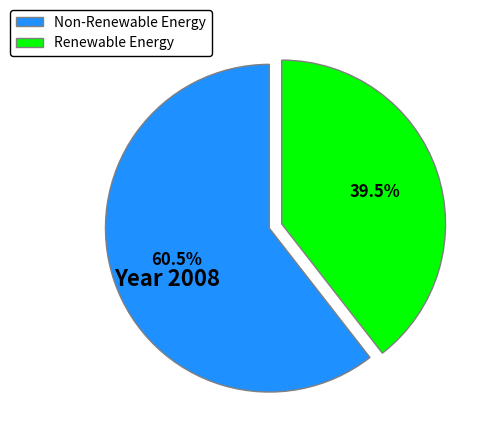

Rank the categories by value from highest to lowest.

Non-Renewable Energy, Renewable Energy